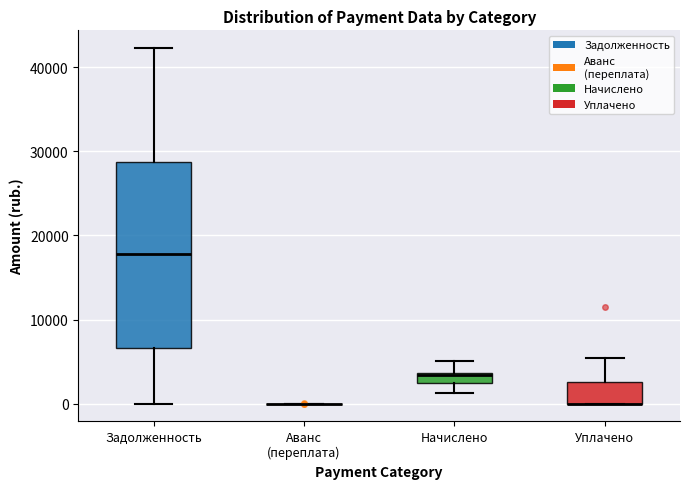

Comparing the boxes themselves (not the whiskers), which one is the tallest?

Задолженность